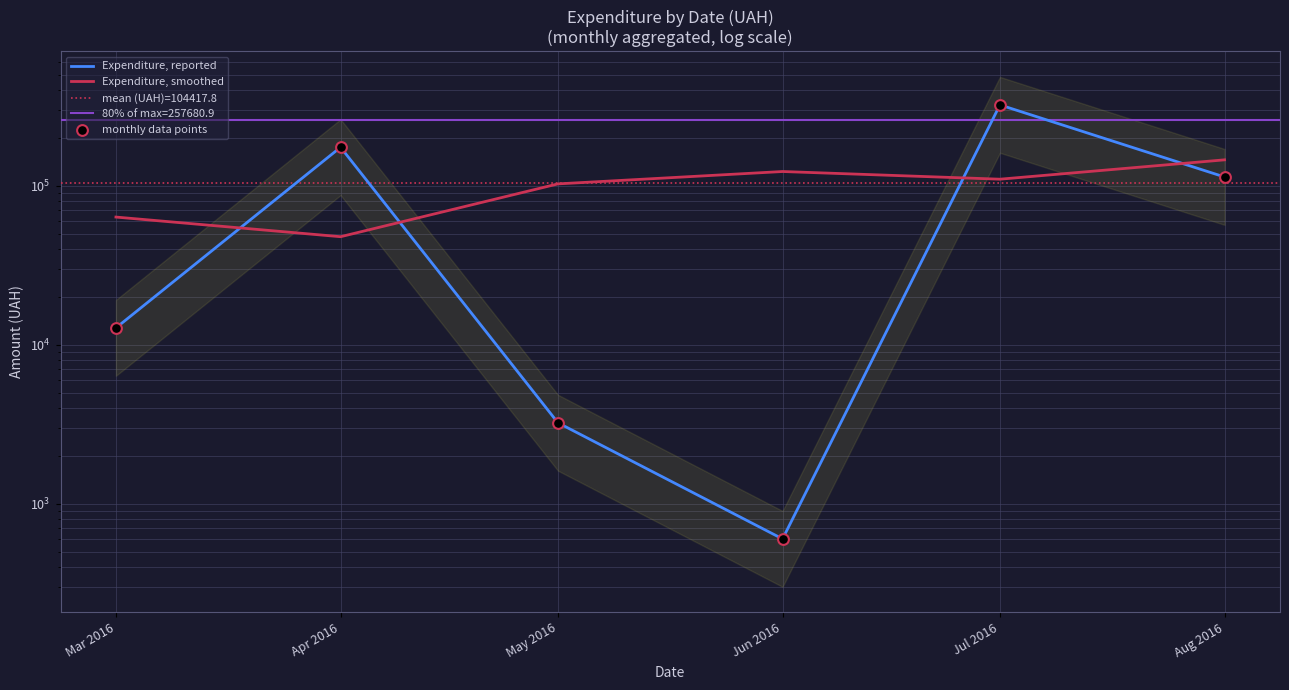

Which series contains the lowest Y value?

Expenditure, reported